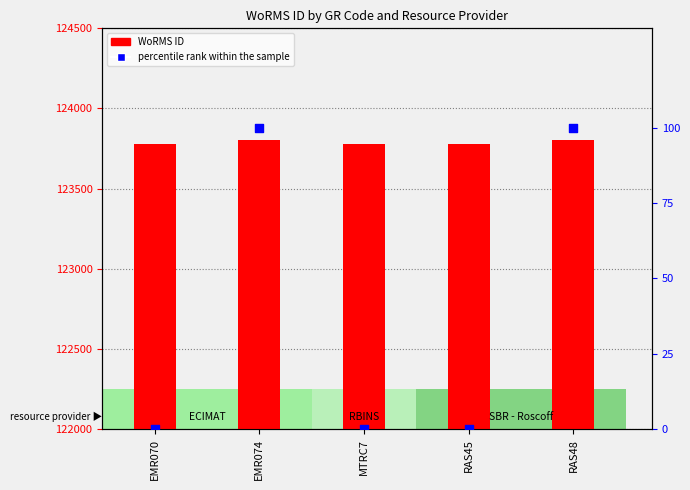

Which series has the largest Y range (max minus min)?

percentile rank within the sample